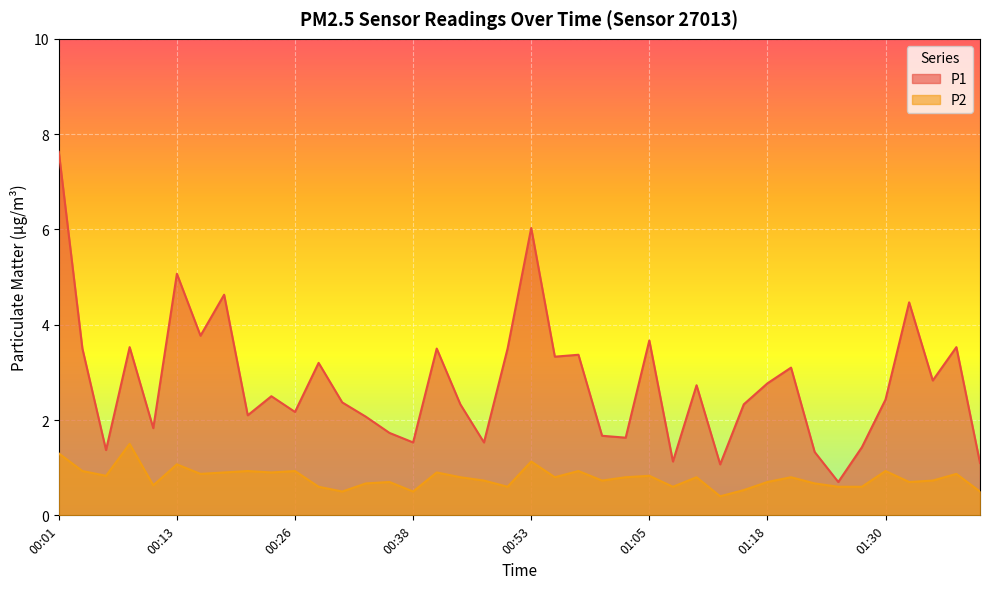

At which label does P1 first exceed 2?

00:01